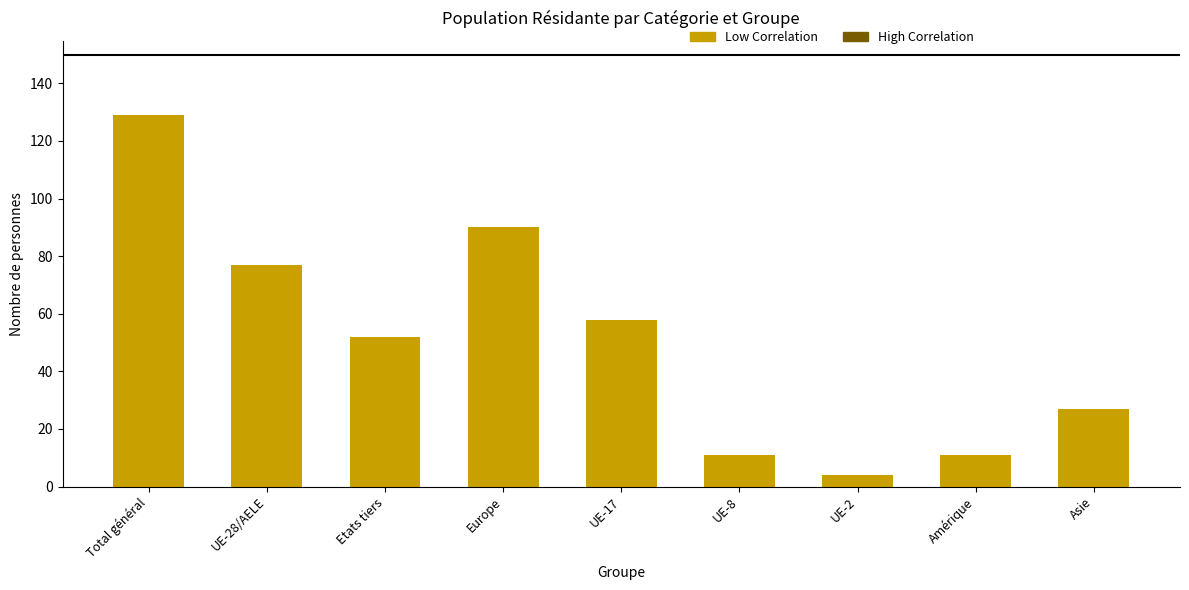

What is the difference between the second highest and minimum values?

86